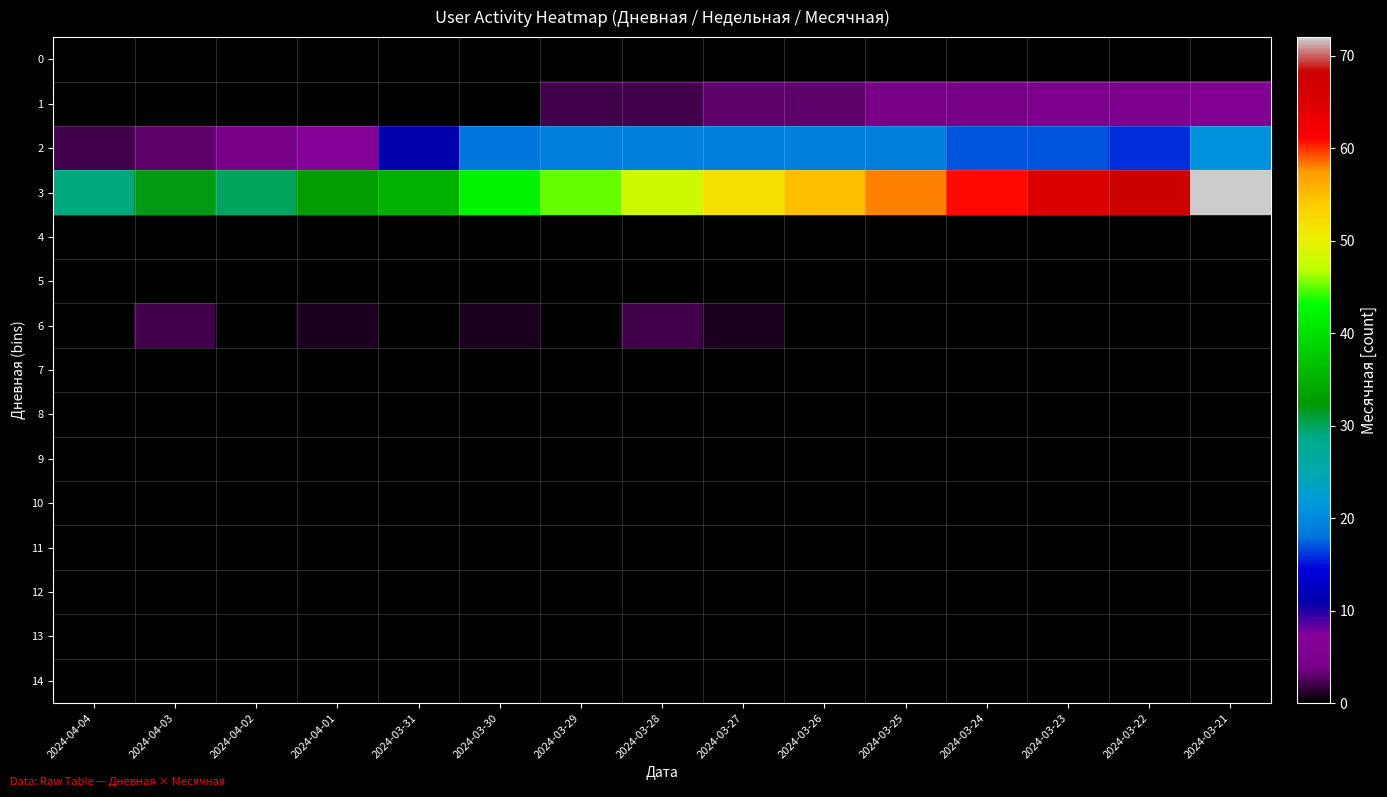

Reading left to right, transcribe all the data shown in this chart.

0: 2024-04-04=0	2024-04-03=0	2024-04-02=0	2024-04-01=0	2024-03-31=0	2024-03-30=0	2024-03-29=0	2024-03-28=0	2024-03-27=0	2024-03-26=0	2024-03-25=0	2024-03-24=0	2024-03-23=0	2024-03-22=0	2024-03-21=0
1: 2024-04-04=0	2024-04-03=0	2024-04-02=0	2024-04-01=0	2024-03-31=0	2024-03-30=0	2024-03-29=2	2024-03-28=2	2024-03-27=3	2024-03-26=3	2024-03-25=4	2024-03-24=4	2024-03-23=5	2024-03-22=5	2024-03-21=6
2: 2024-04-04=2	2024-04-03=3	2024-04-02=4	2024-04-01=7	2024-03-31=11	2024-03-30=18	2024-03-29=19	2024-03-28=19	2024-03-27=19	2024-03-26=19	2024-03-25=19	2024-03-24=17	2024-03-23=17	2024-03-22=16	2024-03-21=21
3: 2024-04-04=29	2024-04-03=32	2024-04-02=30	2024-04-01=33	2024-03-31=35	2024-03-30=42	2024-03-29=45	2024-03-28=48	2024-03-27=52	2024-03-26=55	2024-03-25=58	2024-03-24=61	2024-03-23=65	2024-03-22=68	2024-03-21=72
4: 2024-04-04=0	2024-04-03=0	2024-04-02=0	2024-04-01=0	2024-03-31=0	2024-03-30=0	2024-03-29=0	2024-03-28=0	2024-03-27=0	2024-03-26=0	2024-03-25=0	2024-03-24=0	2024-03-23=0	2024-03-22=0	2024-03-21=0
5: 2024-04-04=0	2024-04-03=0	2024-04-02=0	2024-04-01=0	2024-03-31=0	2024-03-30=0	2024-03-29=0	2024-03-28=0	2024-03-27=0	2024-03-26=0	2024-03-25=0	2024-03-24=0	2024-03-23=0	2024-03-22=0	2024-03-21=0
6: 2024-04-04=0	2024-04-03=2	2024-04-02=0	2024-04-01=1	2024-03-31=0	2024-03-30=1	2024-03-29=0	2024-03-28=2	2024-03-27=1	2024-03-26=0	2024-03-25=0	2024-03-24=0	2024-03-23=0	2024-03-22=0	2024-03-21=0
7: 2024-04-04=0	2024-04-03=0	2024-04-02=0	2024-04-01=0	2024-03-31=0	2024-03-30=0	2024-03-29=0	2024-03-28=0	2024-03-27=0	2024-03-26=0	2024-03-25=0	2024-03-24=0	2024-03-23=0	2024-03-22=0	2024-03-21=0
8: 2024-04-04=0	2024-04-03=0	2024-04-02=0	2024-04-01=0	2024-03-31=0	2024-03-30=0	2024-03-29=0	2024-03-28=0	2024-03-27=0	2024-03-26=0	2024-03-25=0	2024-03-24=0	2024-03-23=0	2024-03-22=0	2024-03-21=0
9: 2024-04-04=0	2024-04-03=0	2024-04-02=0	2024-04-01=0	2024-03-31=0	2024-03-30=0	2024-03-29=0	2024-03-28=0	2024-03-27=0	2024-03-26=0	2024-03-25=0	2024-03-24=0	2024-03-23=0	2024-03-22=0	2024-03-21=0
10: 2024-04-04=0	2024-04-03=0	2024-04-02=0	2024-04-01=0	2024-03-31=0	2024-03-30=0	2024-03-29=0	2024-03-28=0	2024-03-27=0	2024-03-26=0	2024-03-25=0	2024-03-24=0	2024-03-23=0	2024-03-22=0	2024-03-21=0
11: 2024-04-04=0	2024-04-03=0	2024-04-02=0	2024-04-01=0	2024-03-31=0	2024-03-30=0	2024-03-29=0	2024-03-28=0	2024-03-27=0	2024-03-26=0	2024-03-25=0	2024-03-24=0	2024-03-23=0	2024-03-22=0	2024-03-21=0
12: 2024-04-04=0	2024-04-03=0	2024-04-02=0	2024-04-01=0	2024-03-31=0	2024-03-30=0	2024-03-29=0	2024-03-28=0	2024-03-27=0	2024-03-26=0	2024-03-25=0	2024-03-24=0	2024-03-23=0	2024-03-22=0	2024-03-21=0
13: 2024-04-04=0	2024-04-03=0	2024-04-02=0	2024-04-01=0	2024-03-31=0	2024-03-30=0	2024-03-29=0	2024-03-28=0	2024-03-27=0	2024-03-26=0	2024-03-25=0	2024-03-24=0	2024-03-23=0	2024-03-22=0	2024-03-21=0
14: 2024-04-04=0	2024-04-03=0	2024-04-02=0	2024-04-01=0	2024-03-31=0	2024-03-30=0	2024-03-29=0	2024-03-28=0	2024-03-27=0	2024-03-26=0	2024-03-25=0	2024-03-24=0	2024-03-23=0	2024-03-22=0	2024-03-21=0